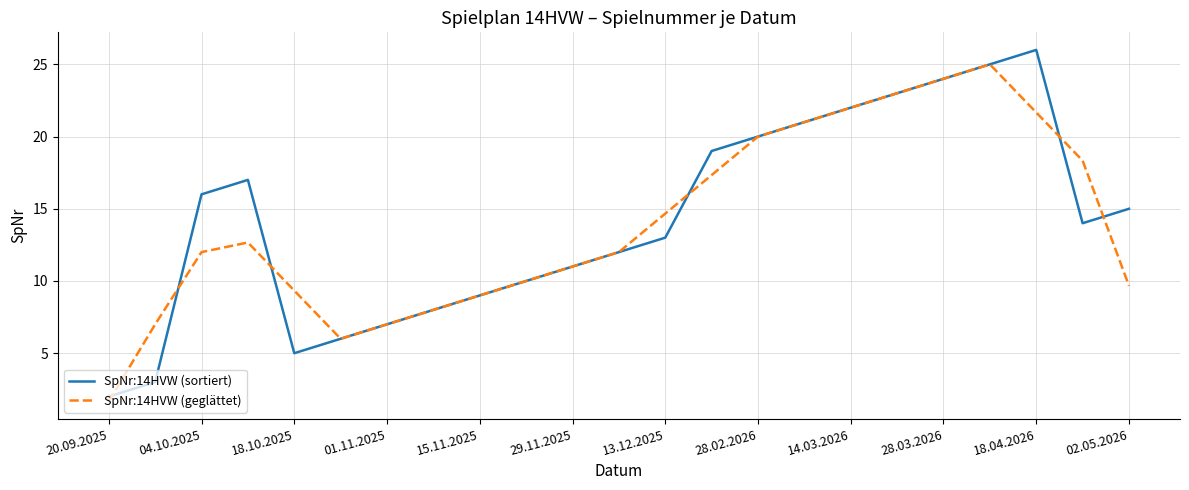

What is the greatest value displayed?

26.0